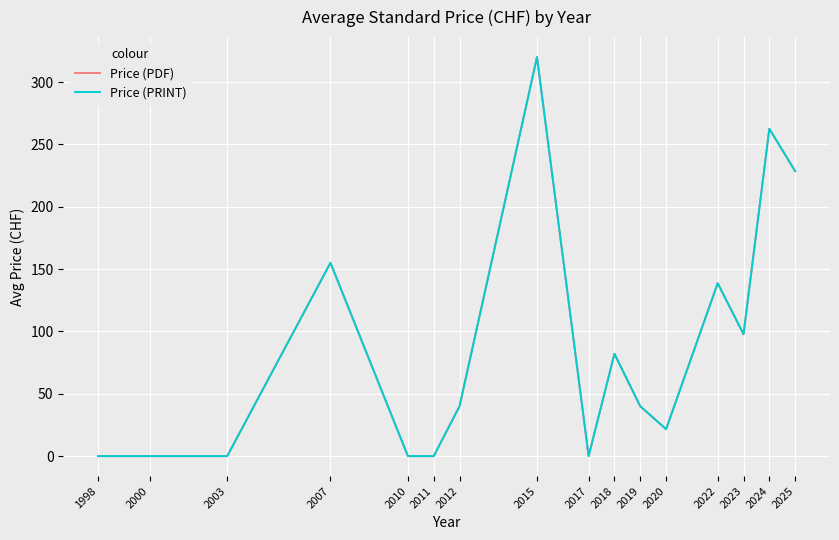

Which category has the highest value in the Price (PDF) series?

2015